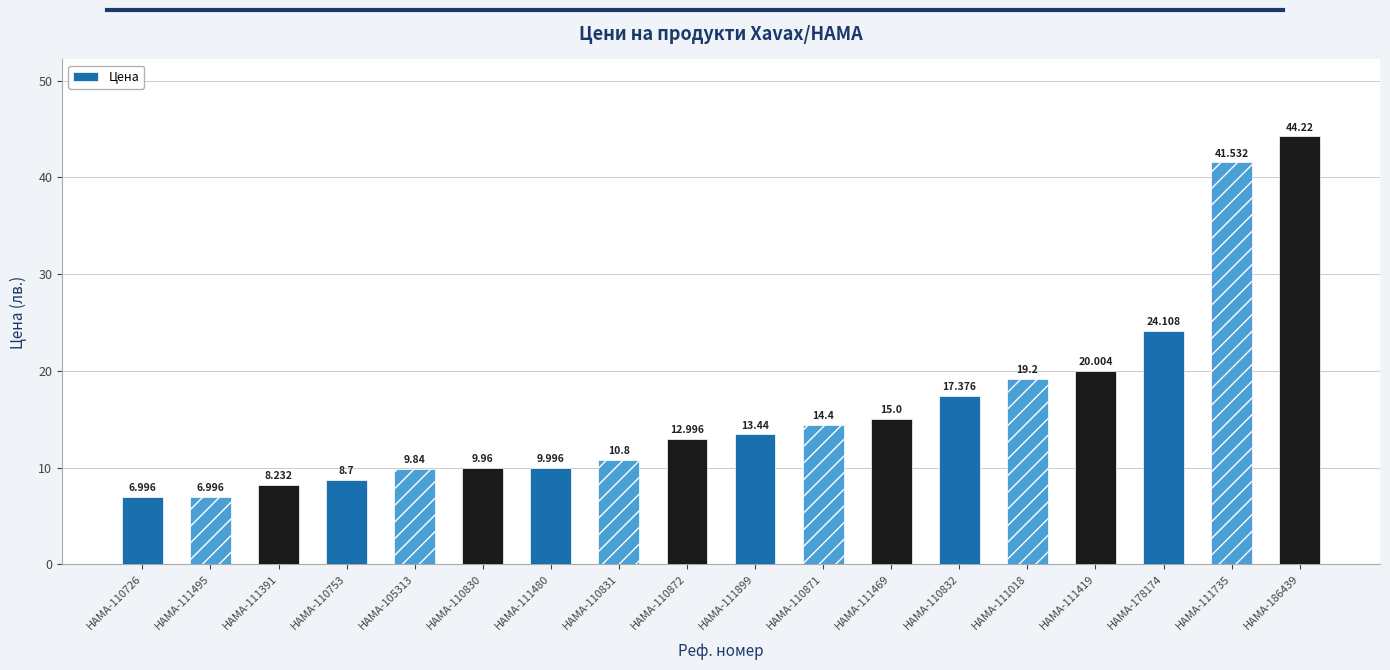

What is the difference between the maximum and minimum values?

37.2